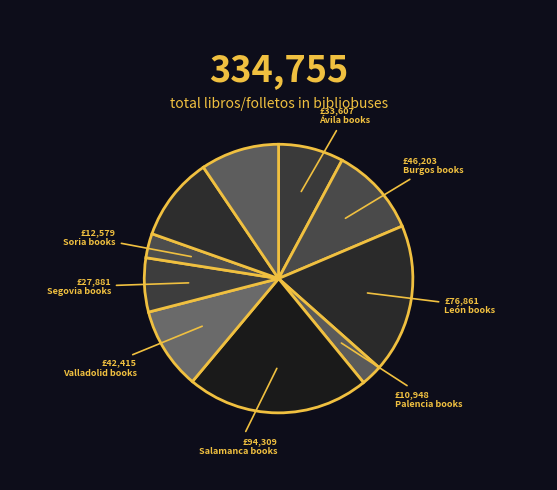

Rank the categories by value from lowest to highest.

Palencia, Soria (A), Segovia (1), Ávila, Zamora Escolar, Valladolid, Zamora (A-C), Burgos (1-3), León (1-3), Salamanca